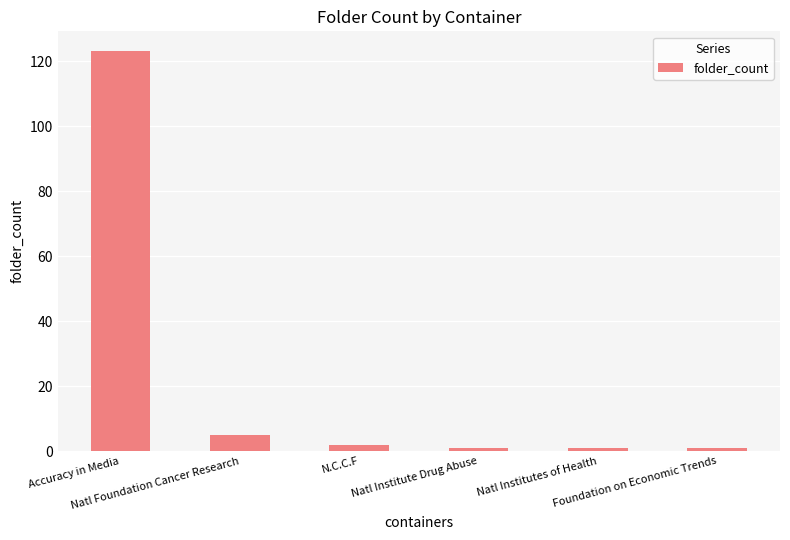

What is the difference between the maximum and minimum values?

122